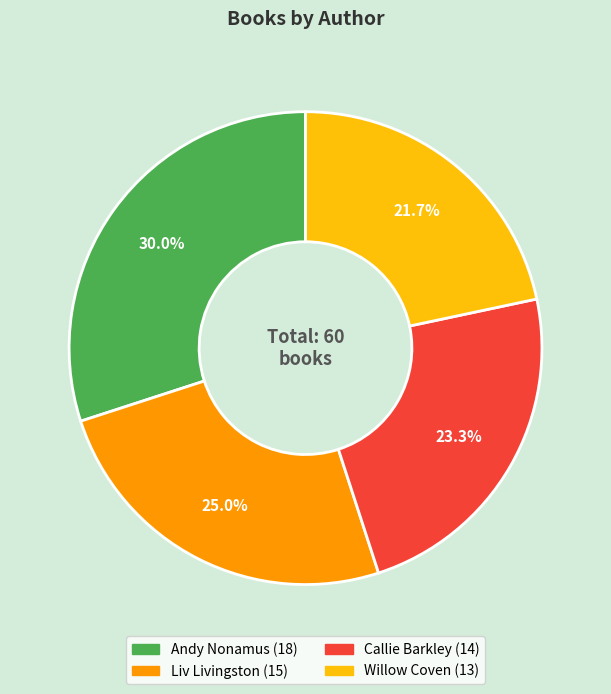

Does any single category account for the majority?

No